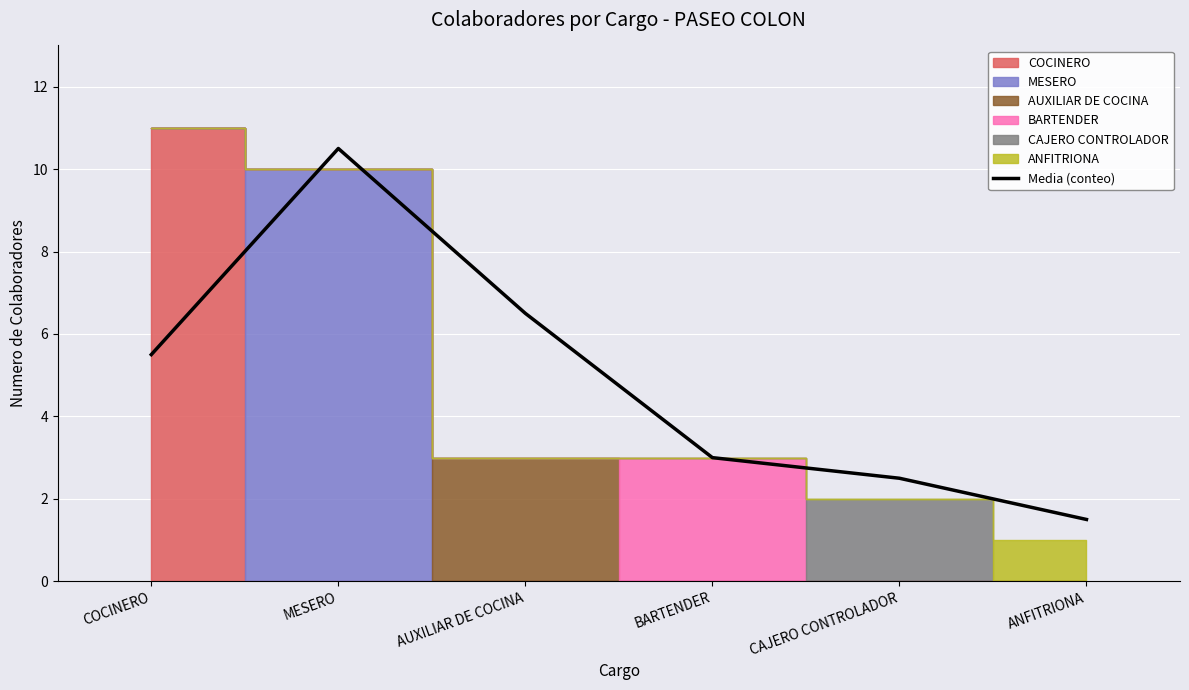

Rank the categories by value from lowest to highest.

ANFITRIONA, CAJERO CONTROLADOR, BARTENDER, COCINERO, AUXILIAR DE COCINA, MESERO